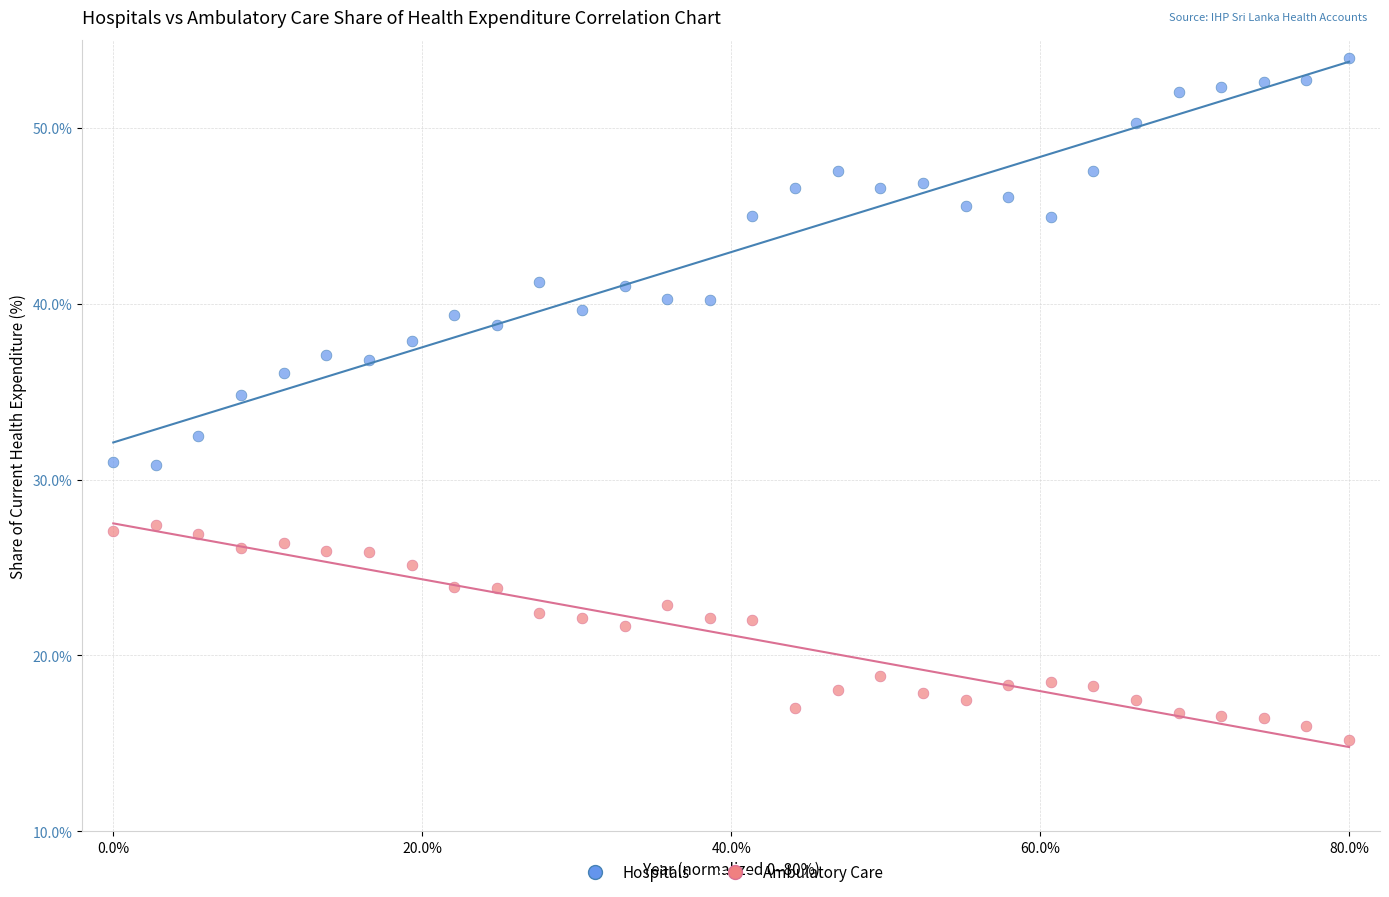

Across all series, what Y value is closest to 34?

34.8